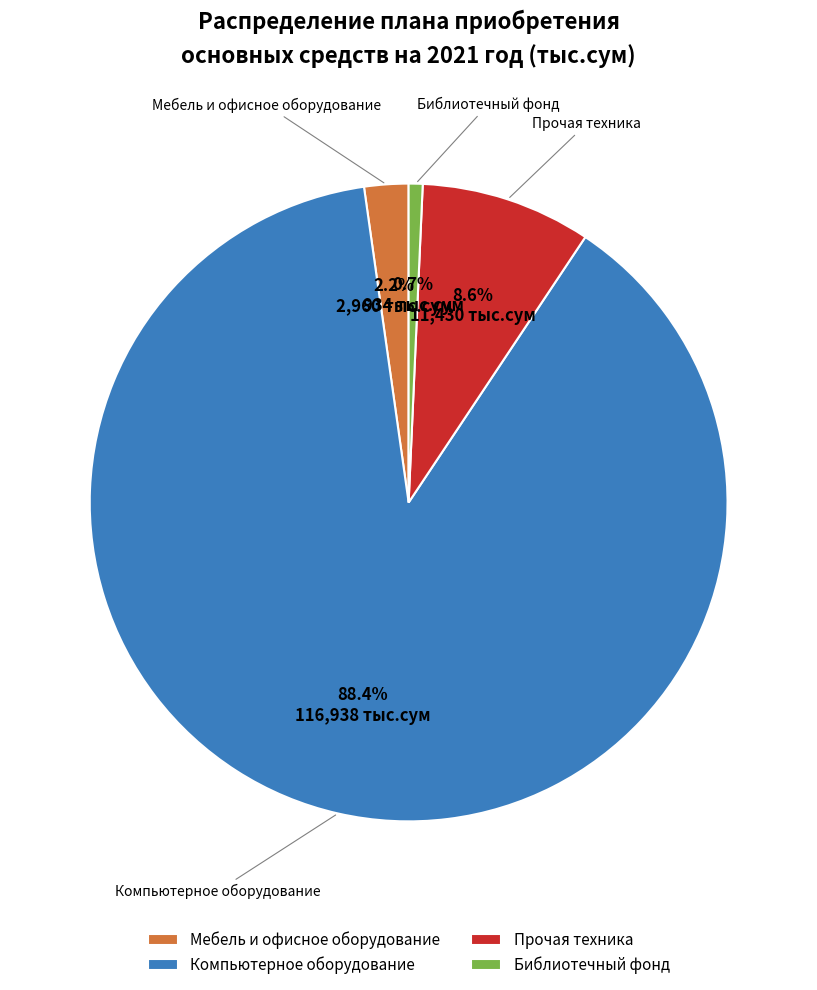

Is Компьютерное оборудование the majority of the pie?

Yes